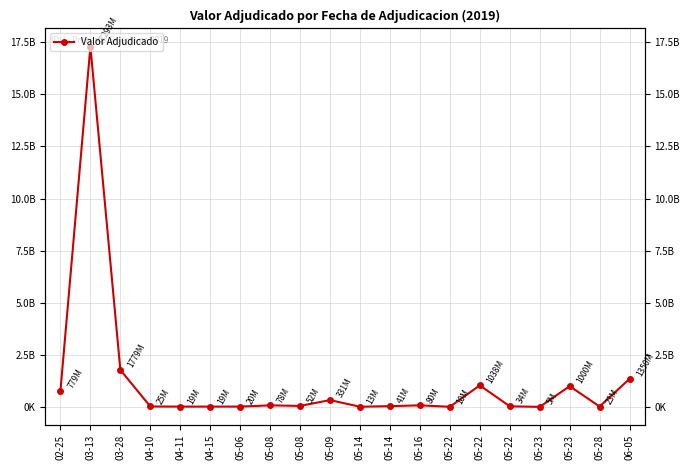

Rank the categories by value from lowest to highest.

05-23, 05-22, 05-14, 04-11, 04-15, 05-06, 05-28, 04-10, 05-22, 05-14, 05-08, 05-08, 05-16, 05-09, 02-25, 05-23, 05-22, 06-05, 03-28, 03-13